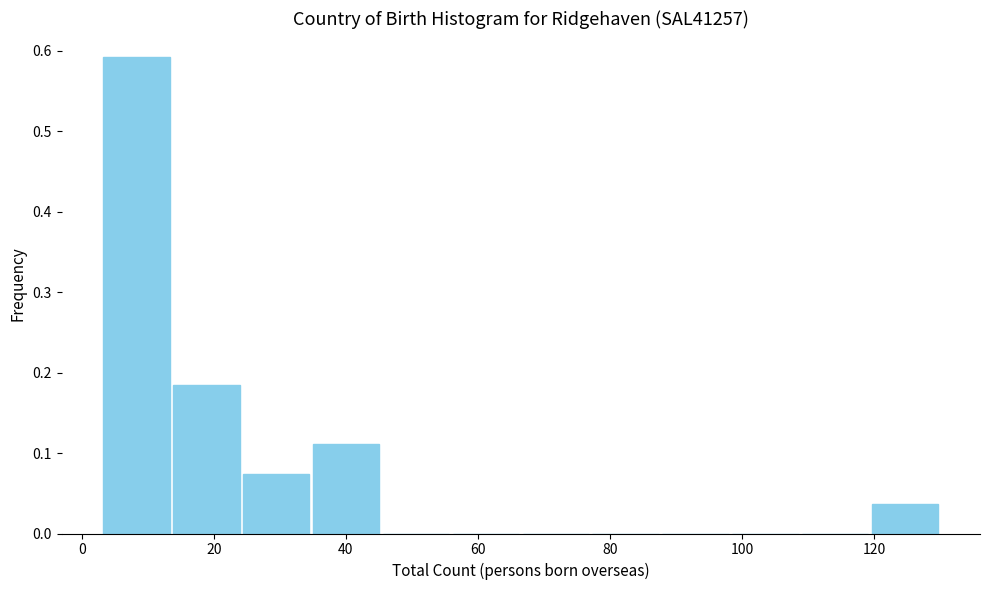

Reading left to right, list every bar in this chart as the range it spans on the x-axis followed by its height. Neither the bar edges nor the heights are printed on the chart, so give them approximately, as read against the axes.

4 to 14: 0.59
14 to 24: 0.19
24 to 34: 0.07
34 to 46: 0.11
46 to 56: 0
56 to 66: 0
66 to 78: 0
78 to 88: 0
88 to 98: 0
98 to 108: 0
108 to 120: 0
120 to 130: 0.04